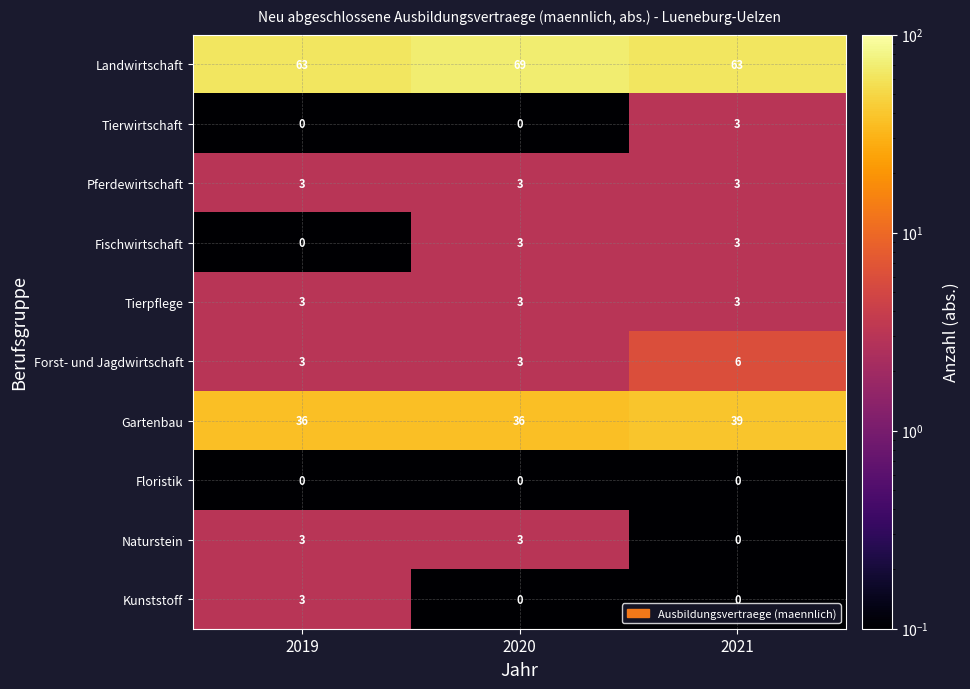

What is the difference between the highest and lowest values at 2021?

63